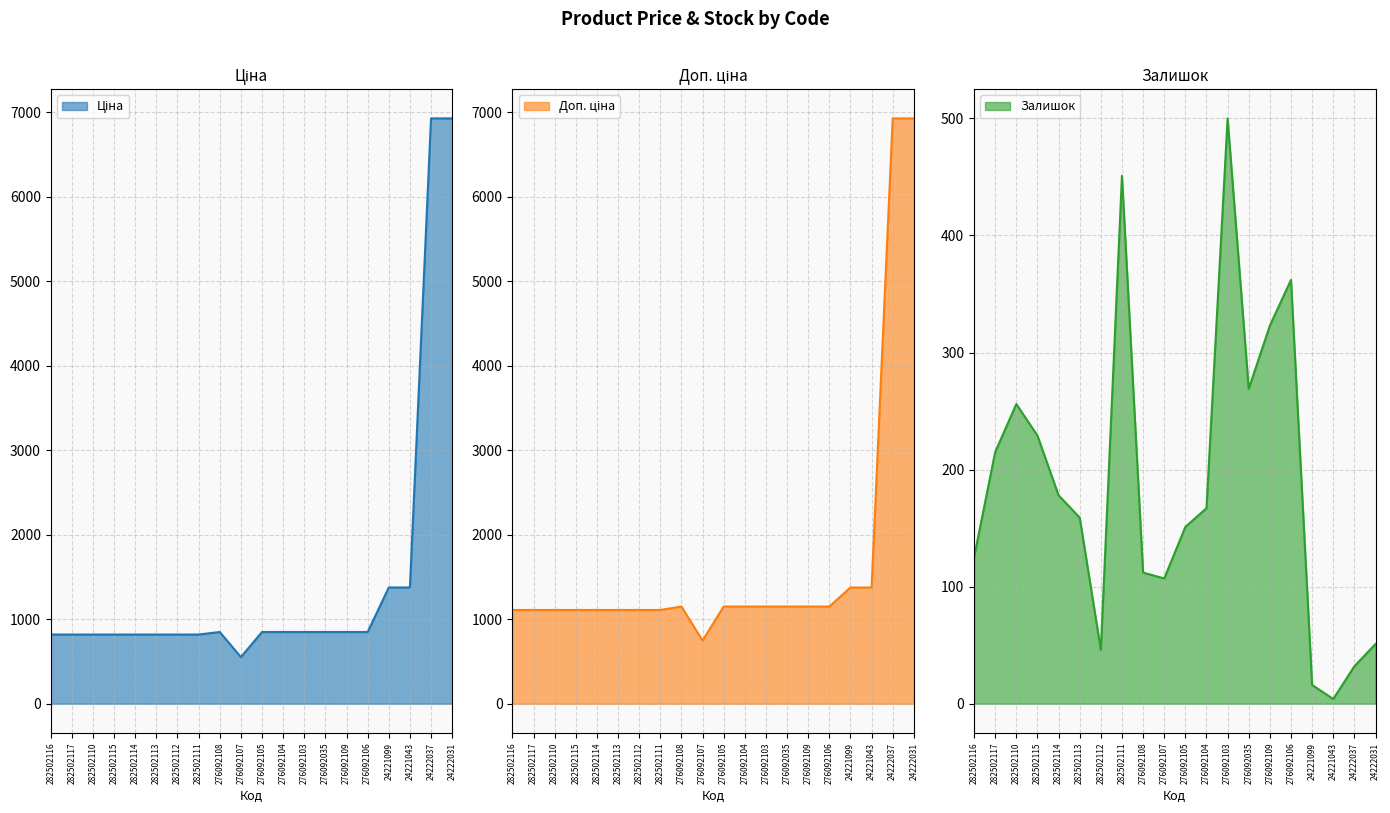

True or false: Доп. ціна and Ціна intersect in this chart.

True